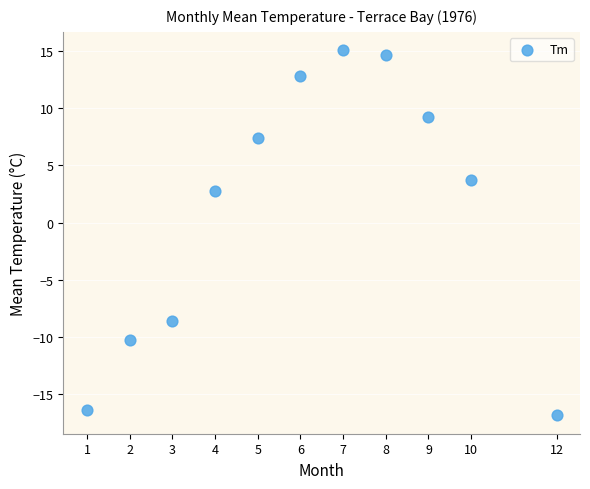

What is the average X value?

6.1